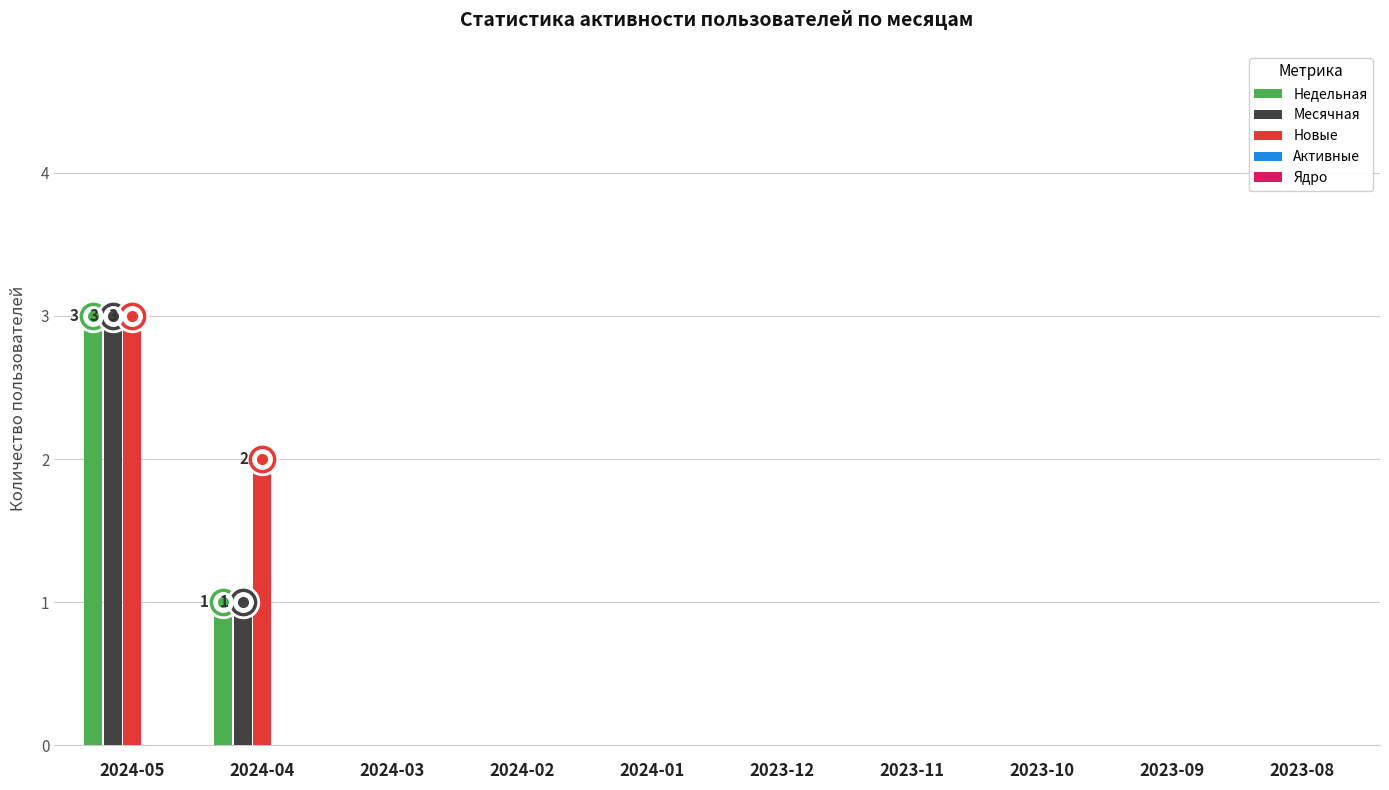

At which category is the sum across all series the highest?

2024-05